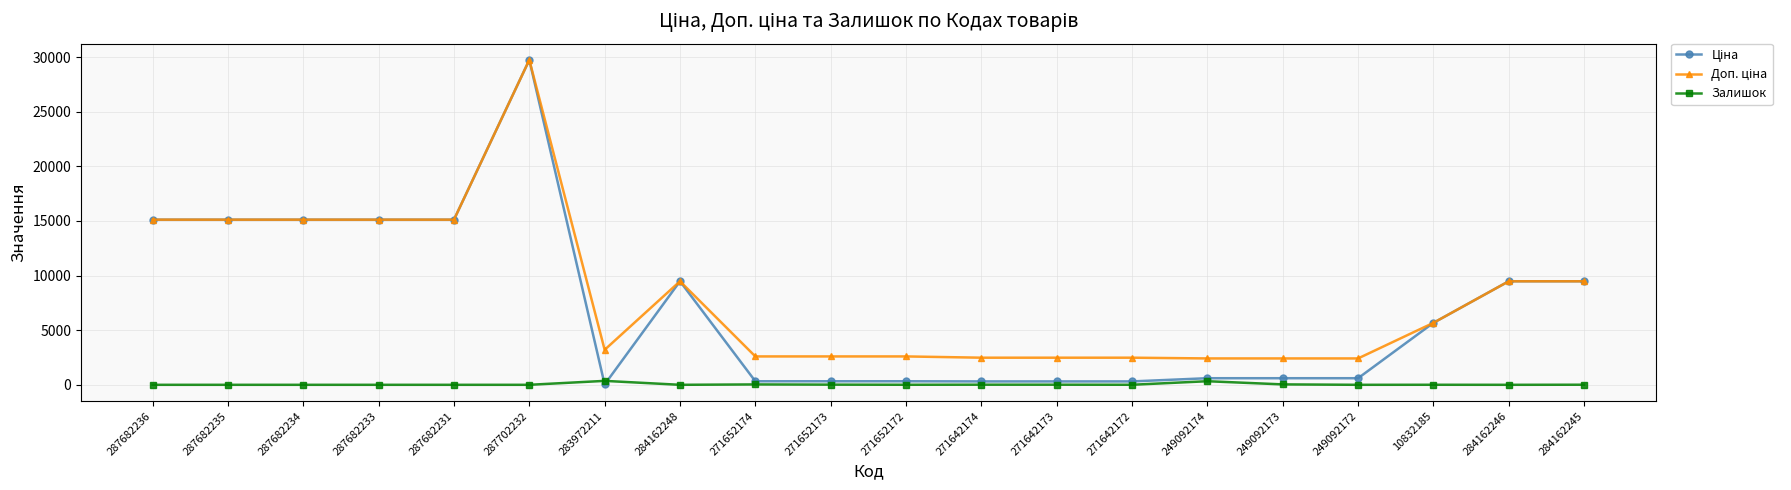

Which category has the highest value across all series?

287702232